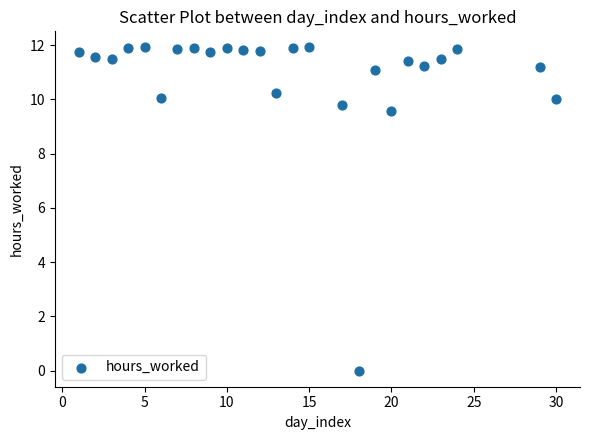

What Y value in the scatter plot is closest to 5?

9.6